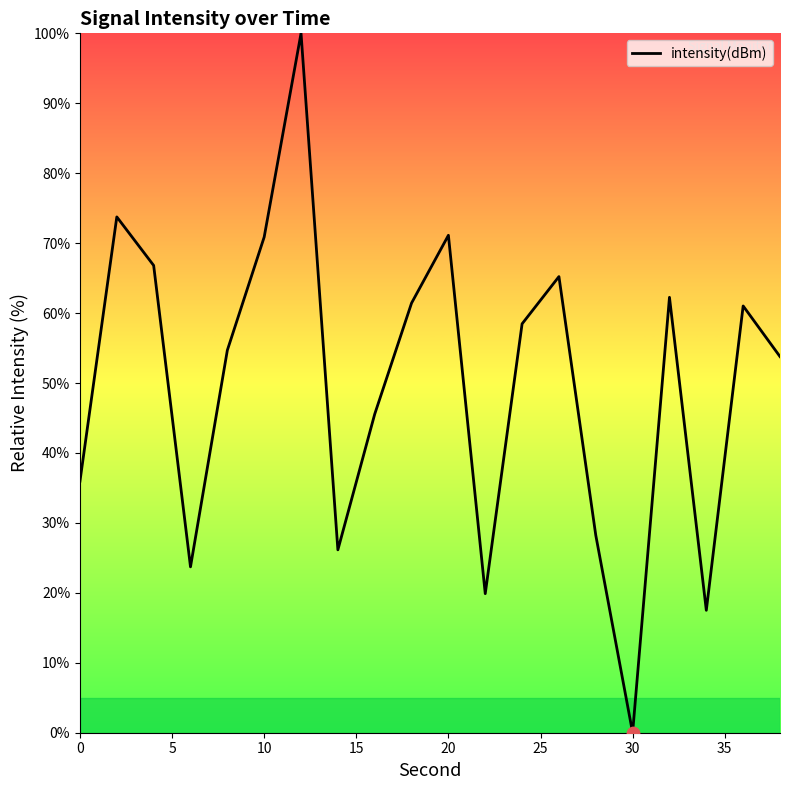

What is the difference between the maximum and minimum values?

100.0